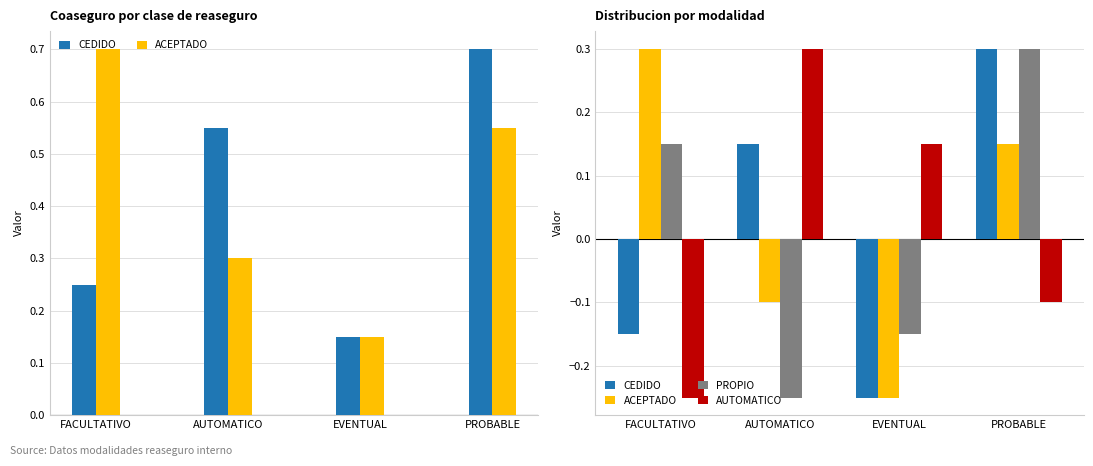

Reading left to right, extract all data points from this chart.

CEDIDO: -0.2	0.2	-0.2	0.3
ACEPTADO: 0.3	-0.1	-0.2	0.2
PROPIO: 0.2	-0.2	-0.2	0.3
AUTOMATICO: -0.2	0.3	0.2	-0.1